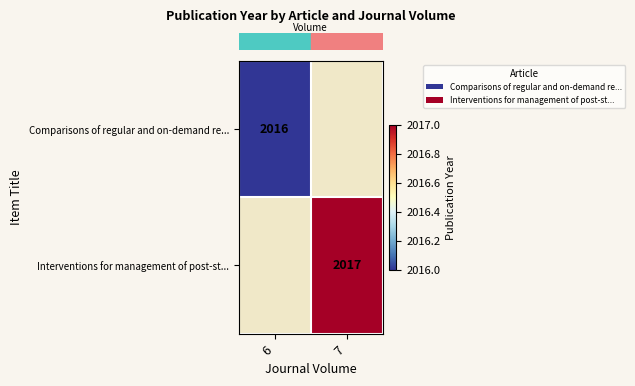

What is the greatest value displayed?

2017.0